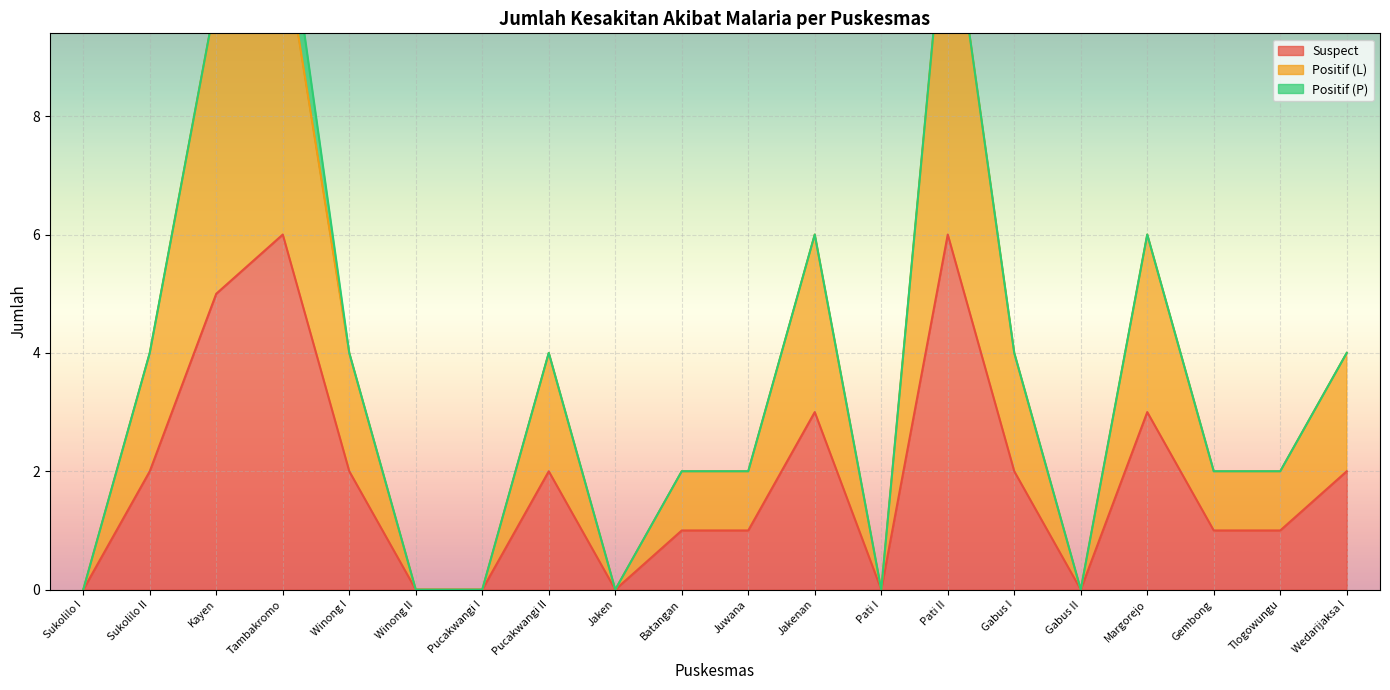

What is the label of the 9th point from the left?

Jaken